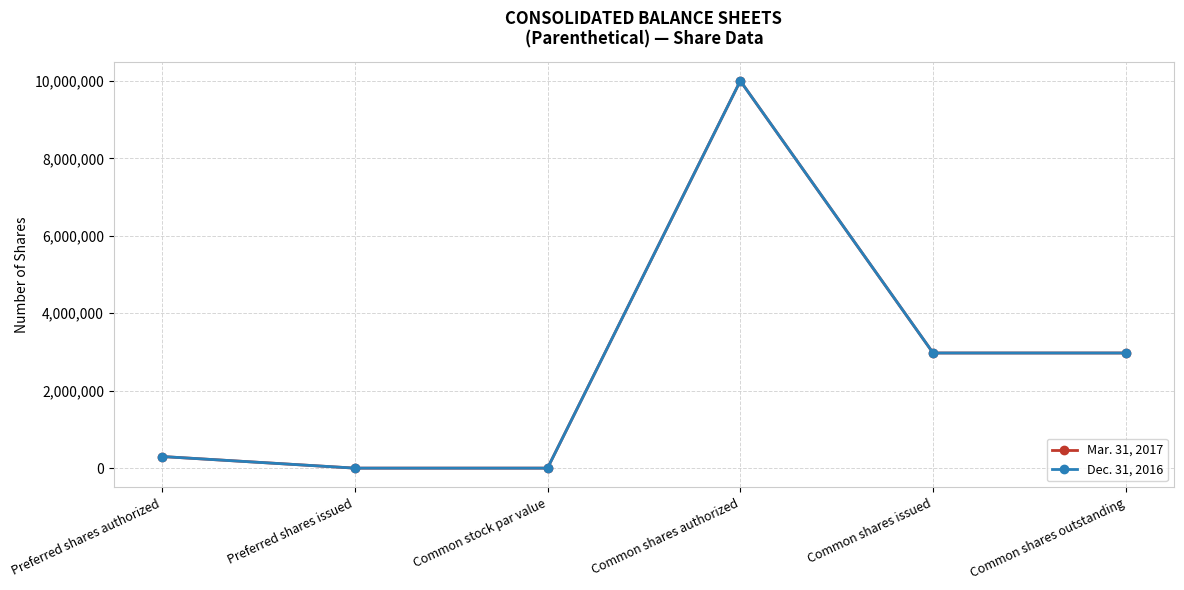

What position from the right is Common shares authorized?

3